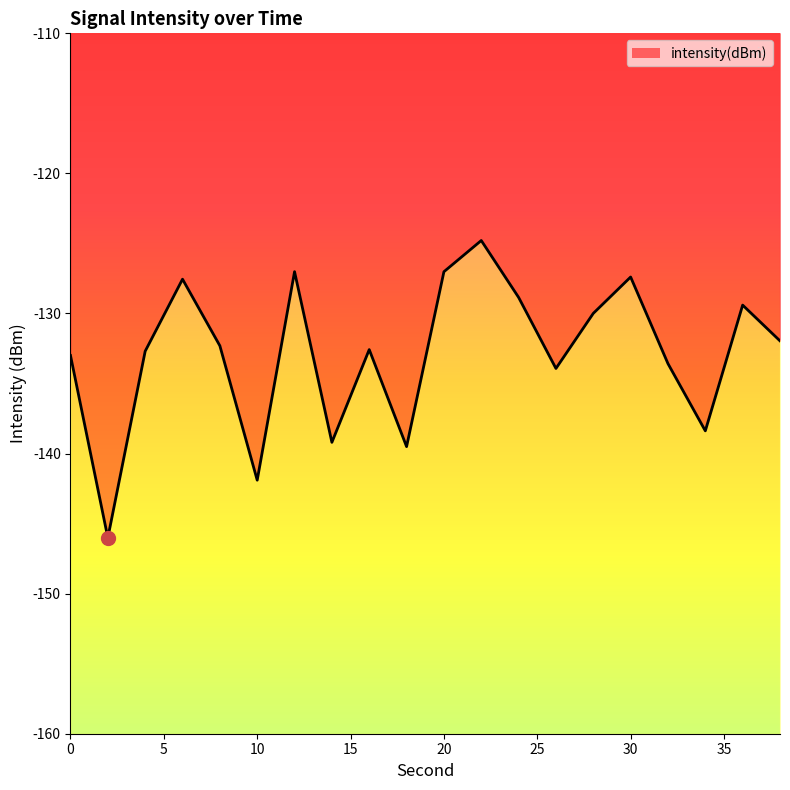

True or false: there are more than 2 points higher than both neighbors.

True